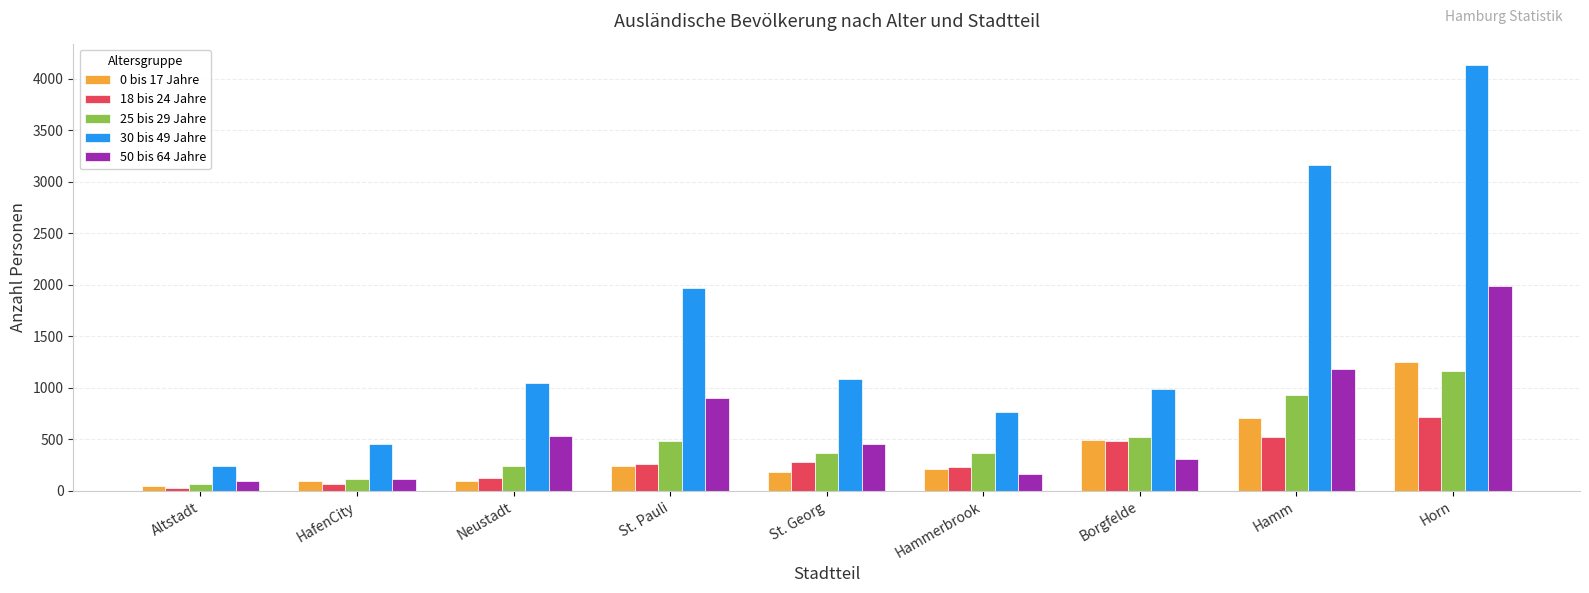

Is it true that 50 bis 64 Jahre equals 1182 at Hamm?

True